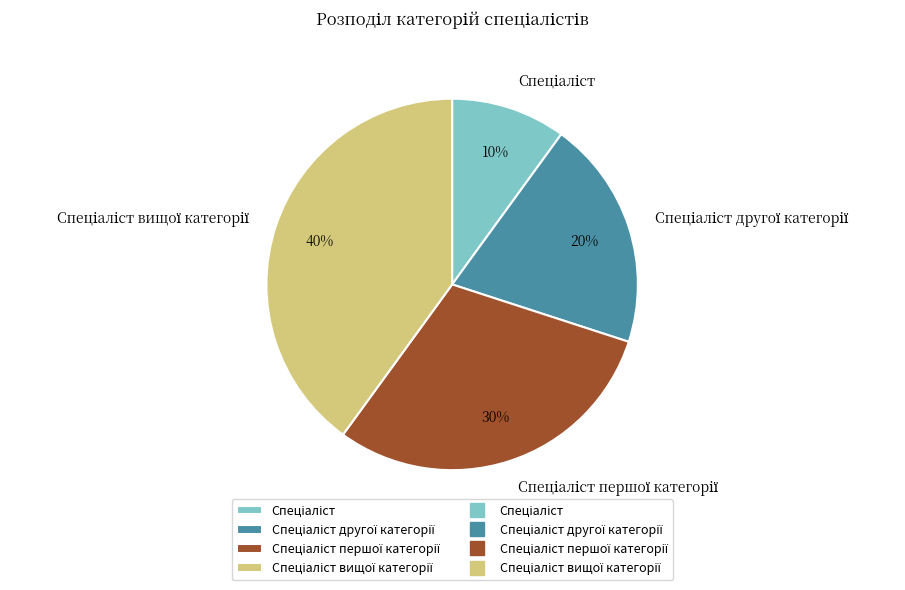

Does any single category account for the majority?

No